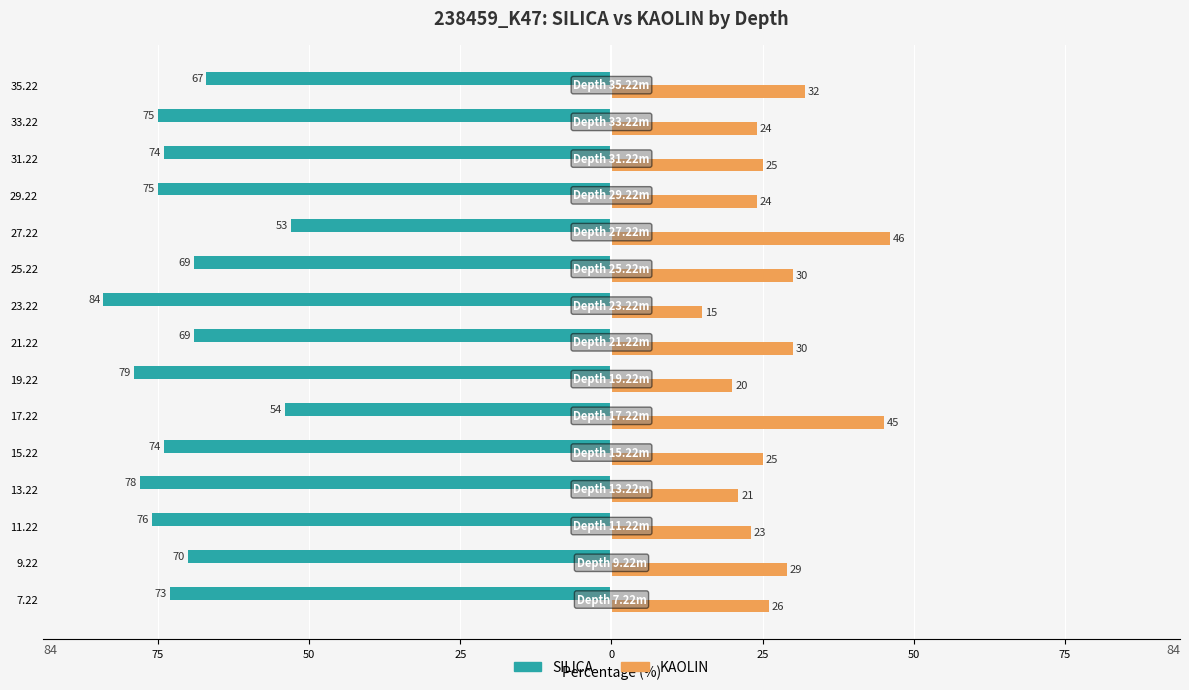

What are all the series names shown in the legend?

SILICA, KAOLIN